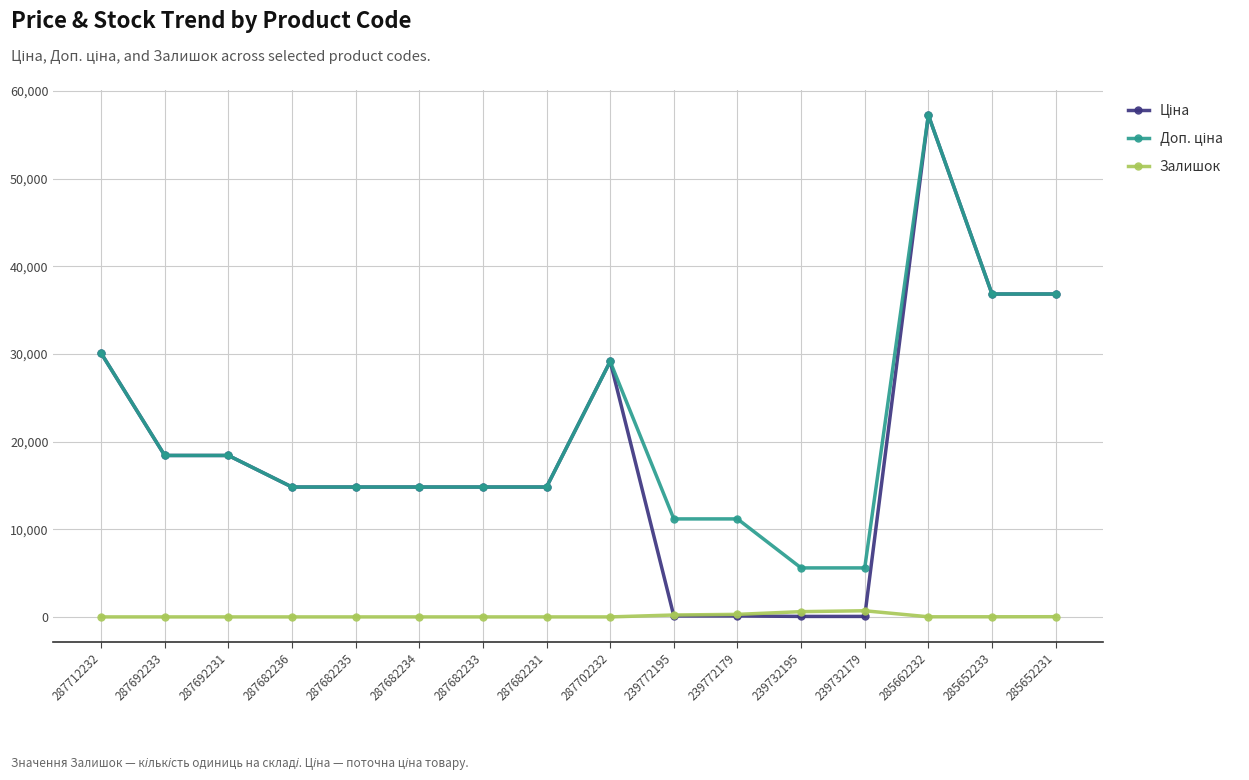

What is the label of the 10th point from the right?

287682233